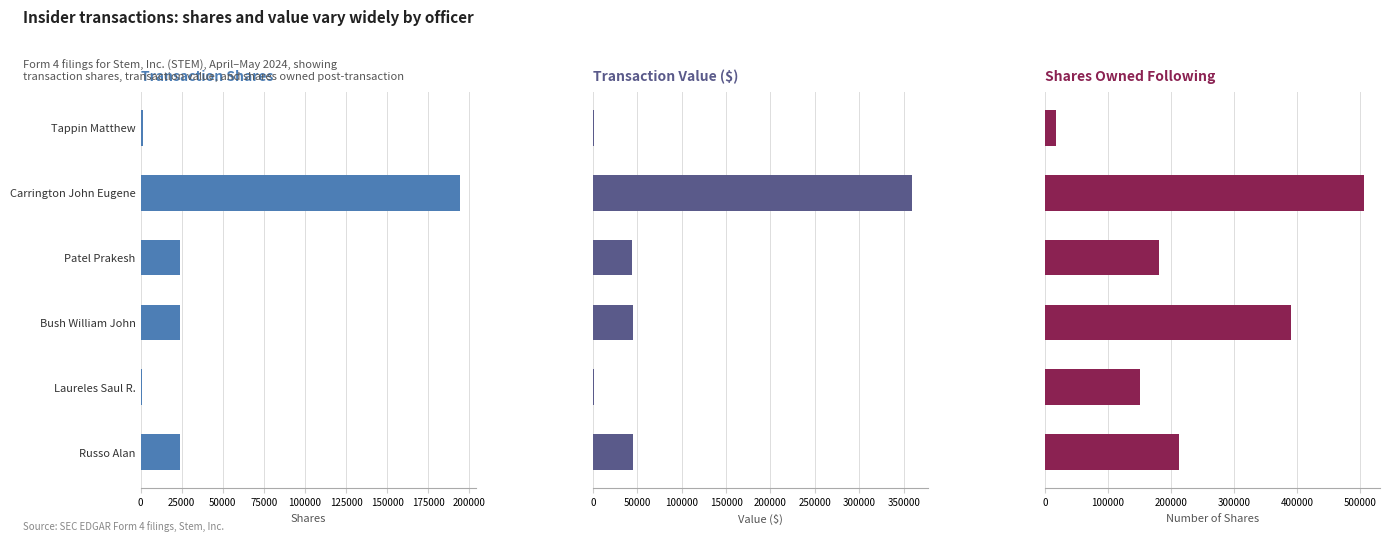

What is the difference between the maximum and second lowest values in the transactionValue series?

357384